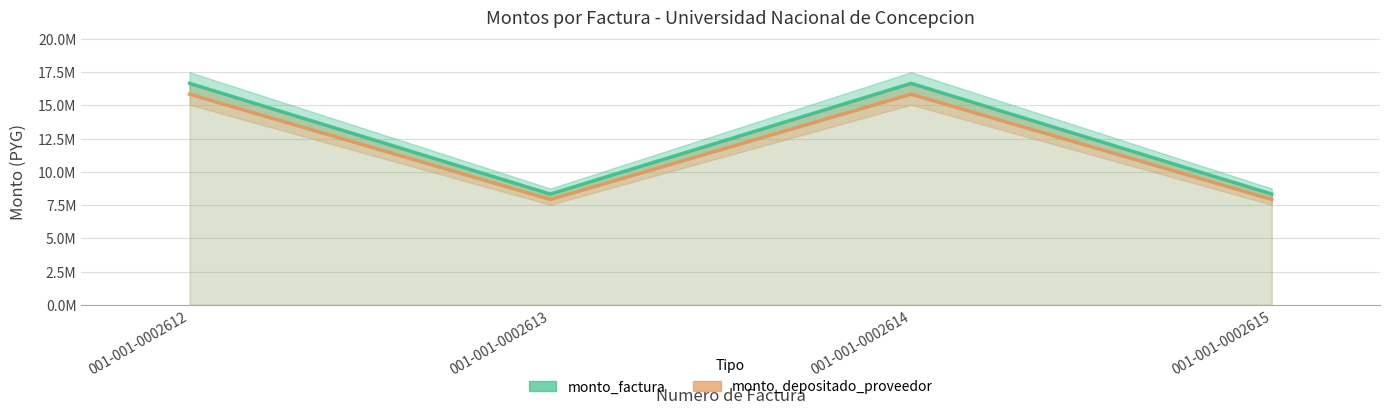

Which series changed the most between 001-001-0002614 and 001-001-0002615?

monto_factura